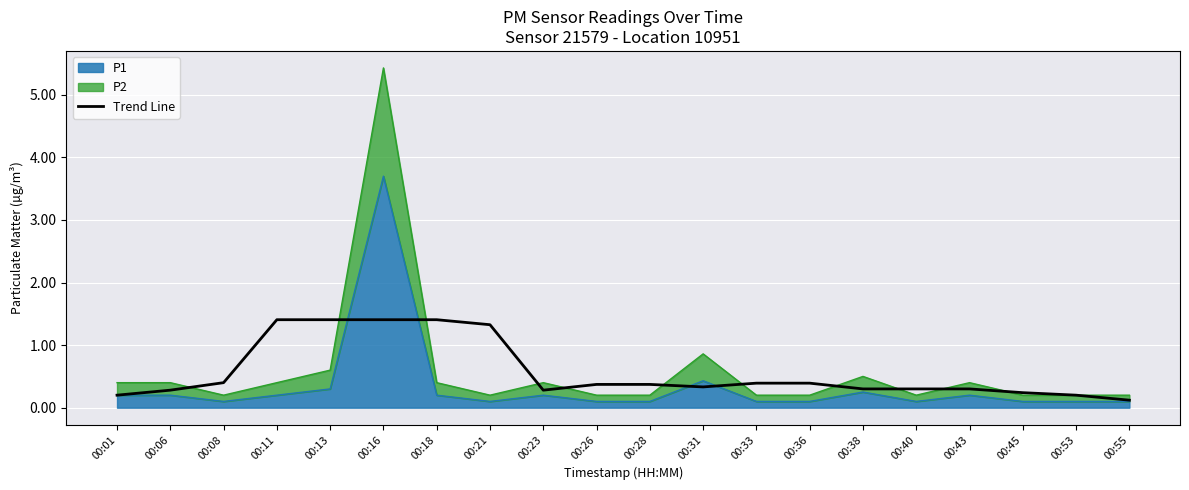

What is the sum of all values?

11.4